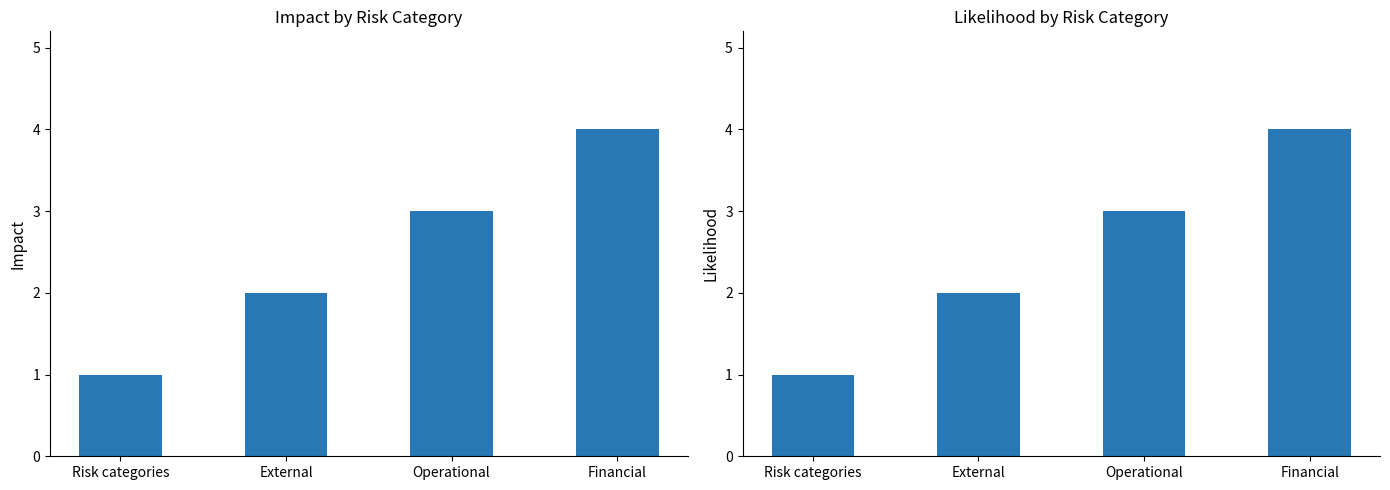

Count the number of categories in the chart.

4